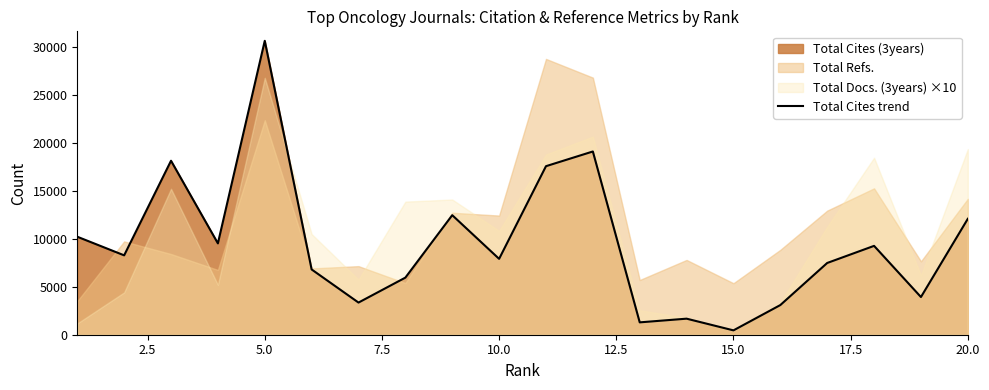

What is the greatest value displayed?

30670